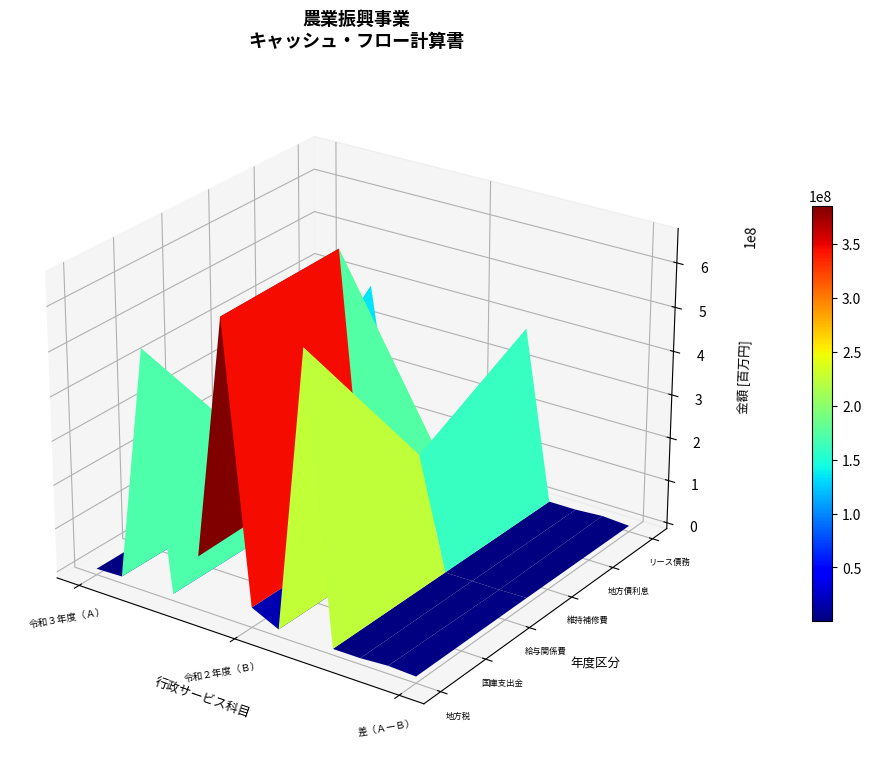

How many data points in 給与関係費 are less than 655973633?

1